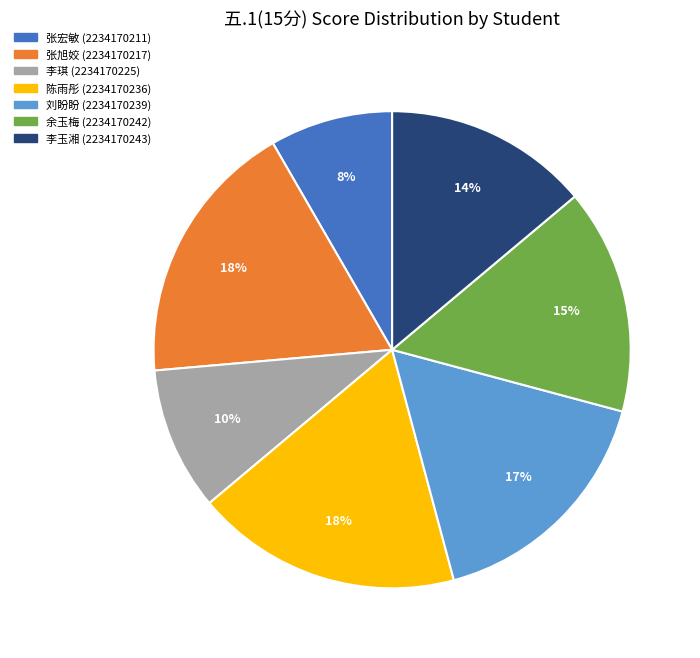

To the nearest percent, what is the average slice percentage?

14%